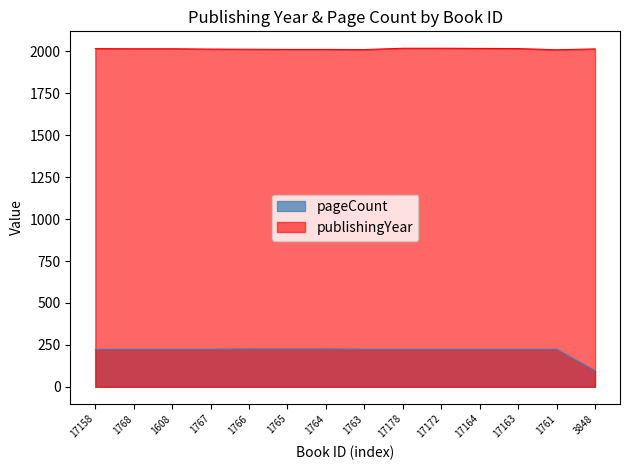

List the series in order of their peak value, highest first.

publishingYear, pageCount